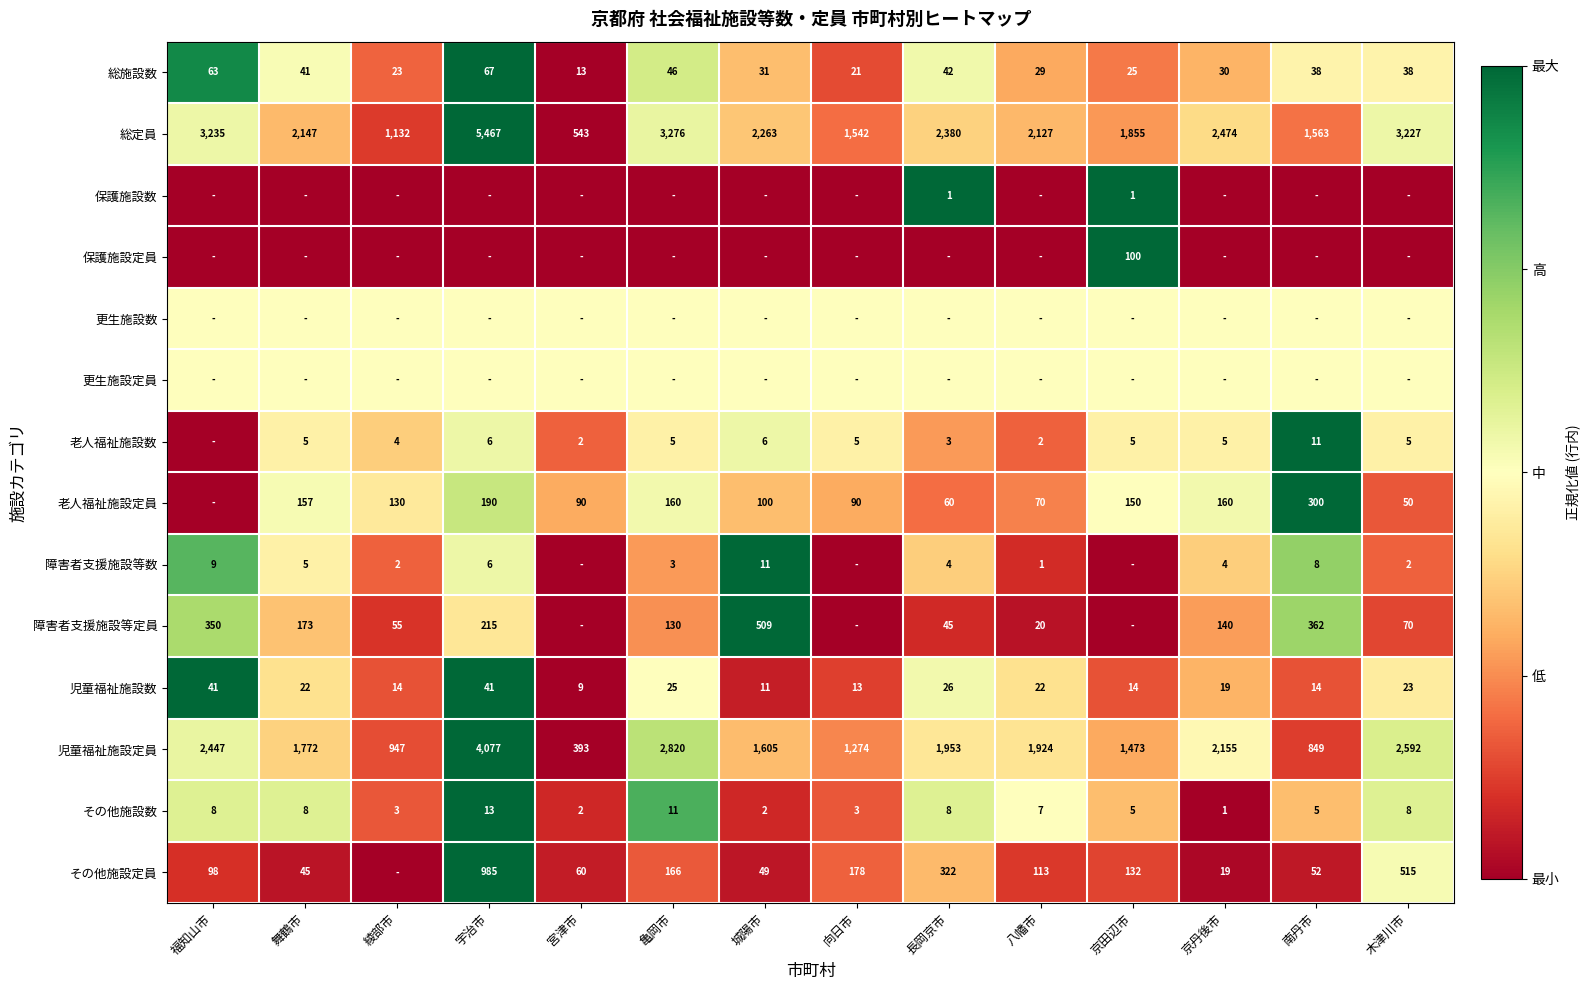

Is it true that 児童福祉施設定員 equals 0.6 at 長岡京市?

False